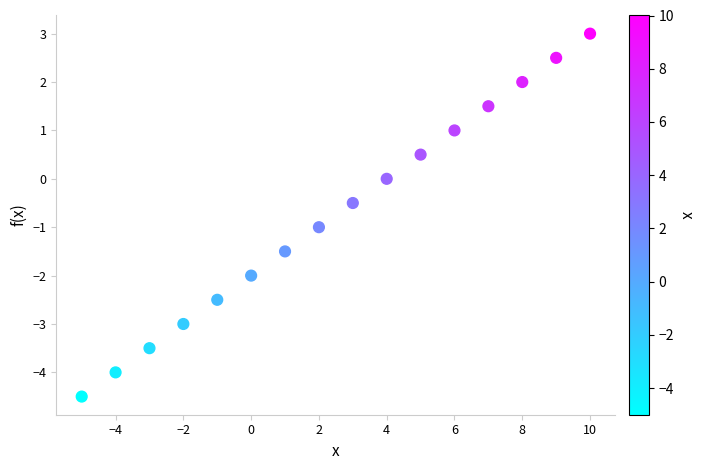

What is the range of X values (max minus min)?

15.0